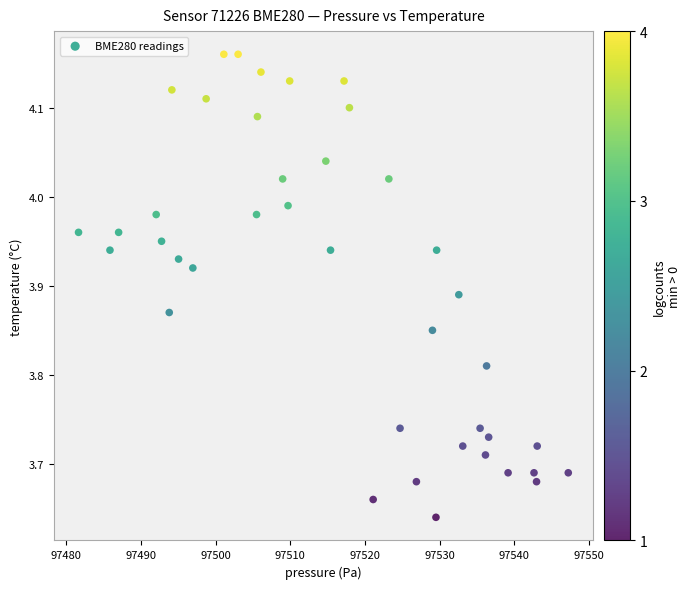

Count the number of points in this scatter plot.

40